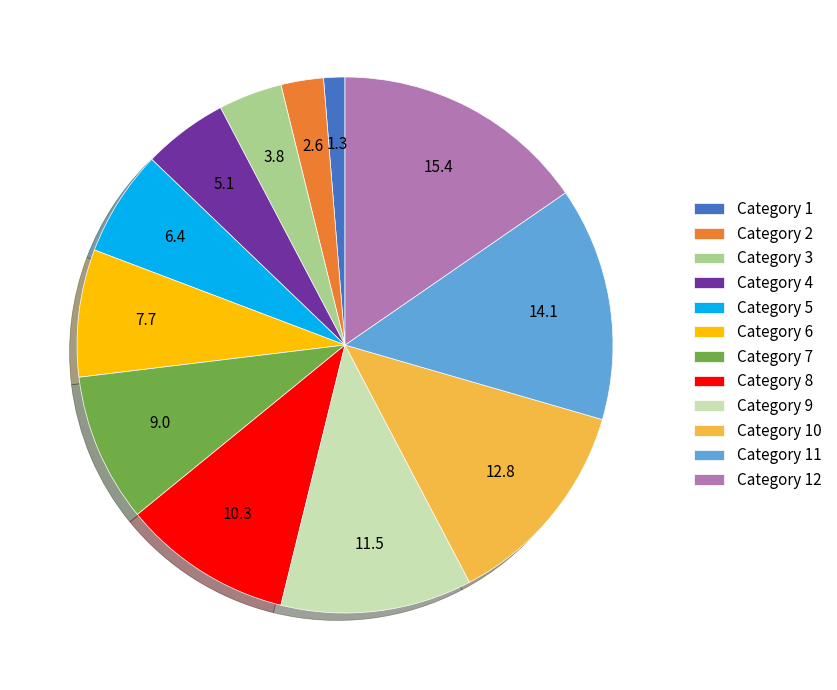

Approximately how many times larger is the value at Category 10 compared to Category 1?

10.0